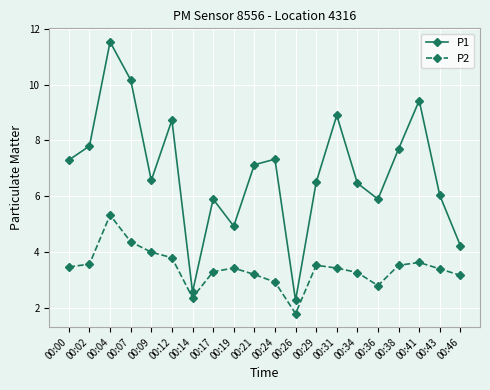

List the series in order of their overall mean, lowest first.

P2, P1